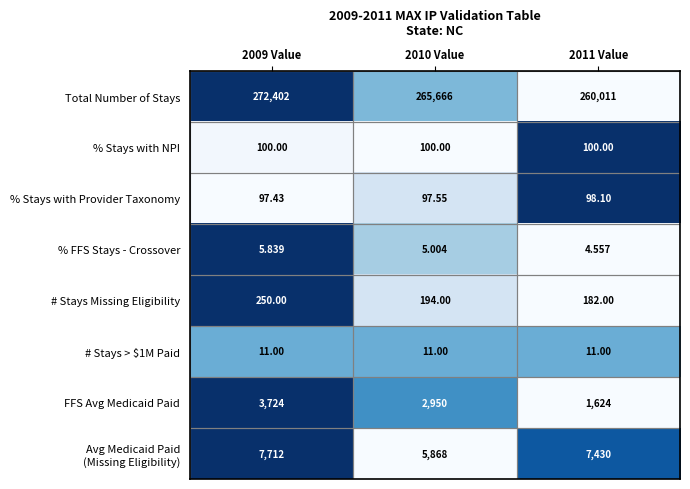

Which series has the widest spread of values?

Total Number of Stays